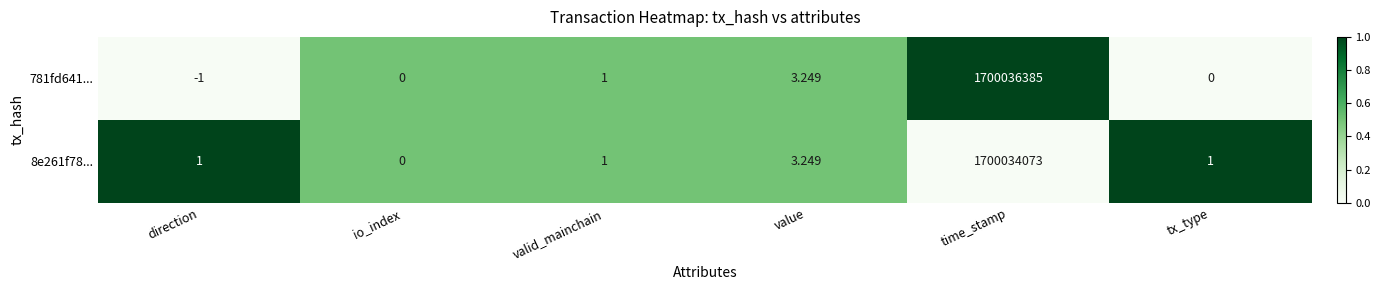

How many categories are shown in the chart?

6